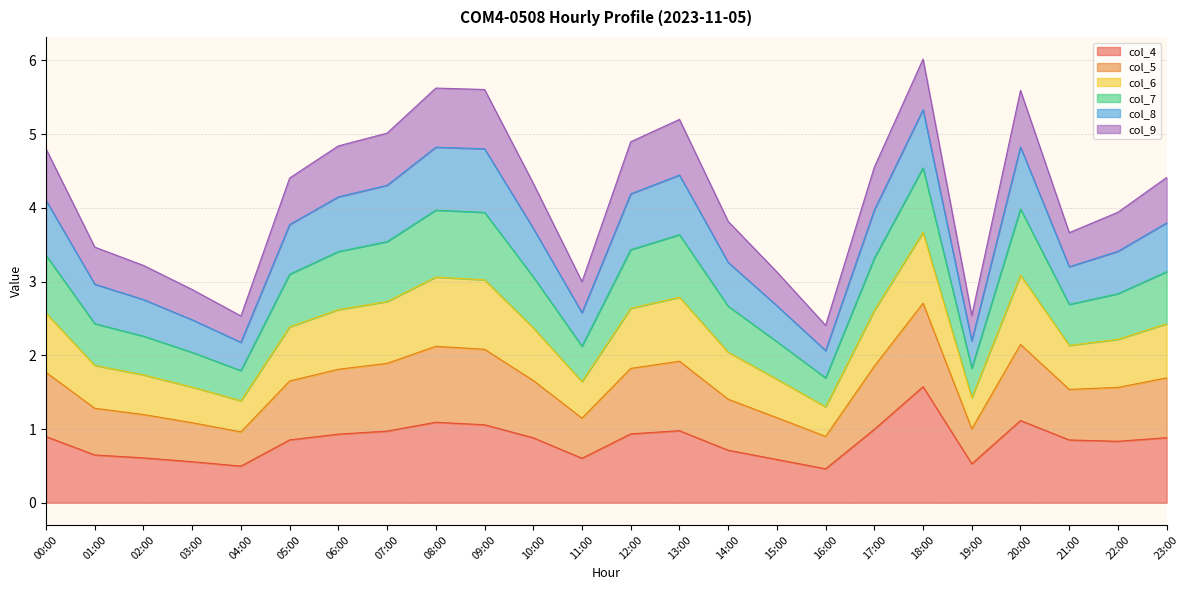

The col_4 series shows 0.5 at 19:00. True or false?

True